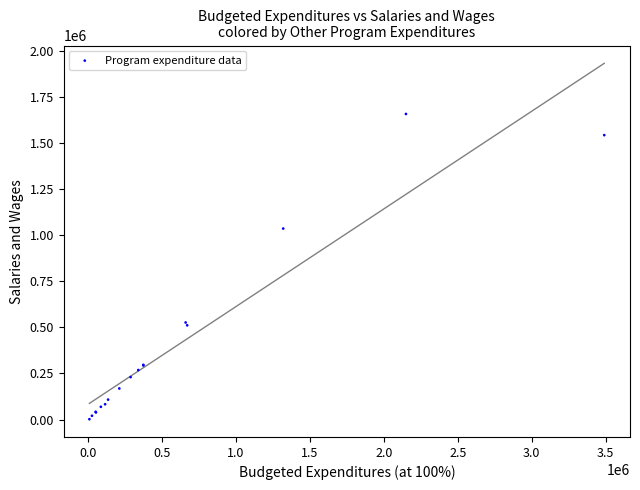

What Y value in the scatter plot is closest to 829641?

1035757